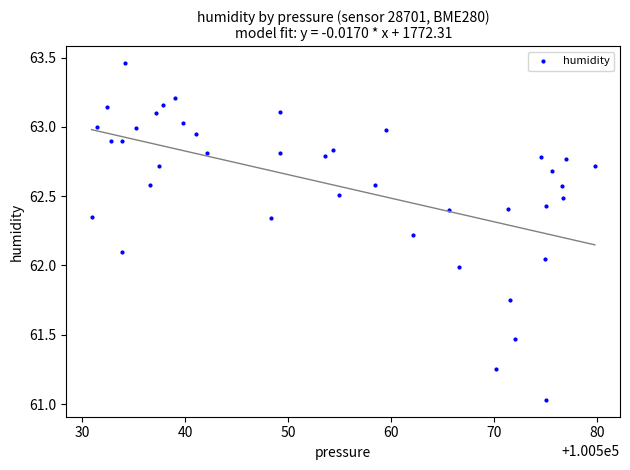

What is the range of Y values (max minus min)?

2.4